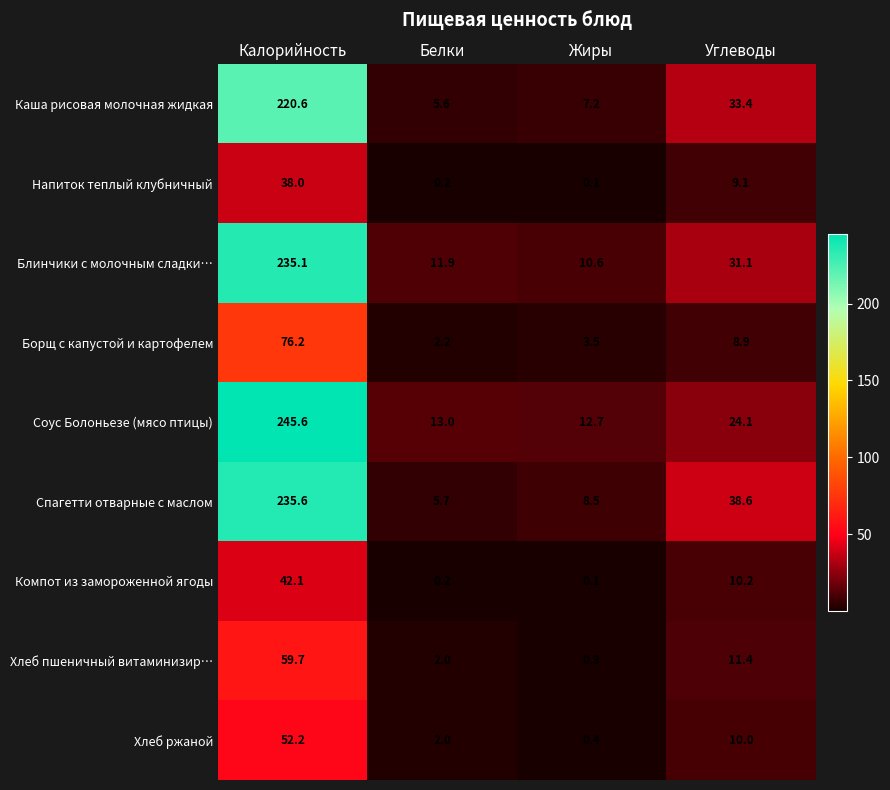

At which label does Хлеб пшеничный витаминизир… first exceed 11?

Калорийность